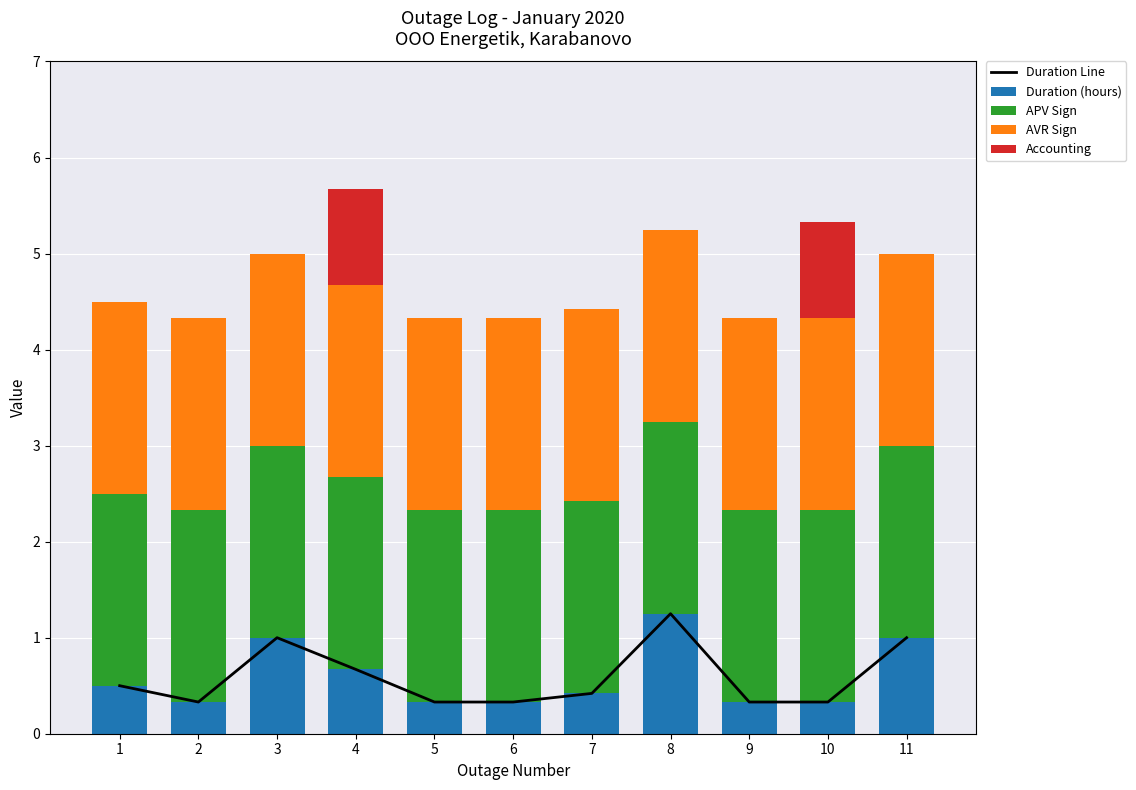

Rank the categories by Duration Line value from lowest to highest.

2, 5, 6, 9, 10, 7, 1, 4, 3, 11, 8